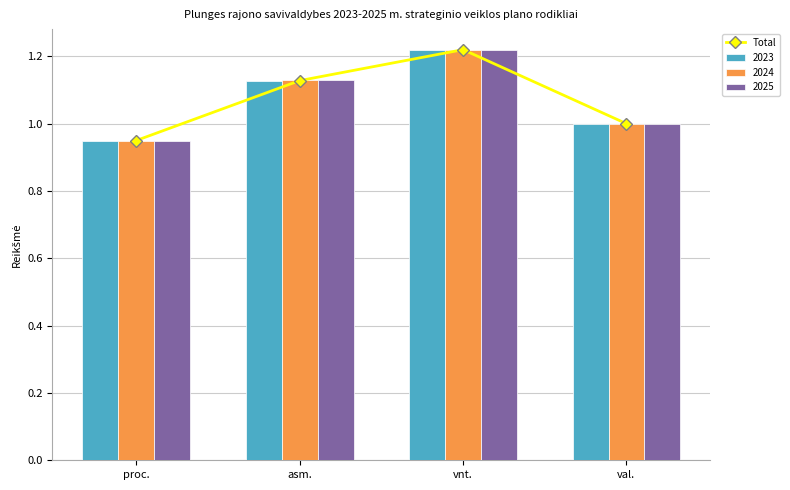

List the labels in order of value, smallest first.

proc., val., asm., vnt.